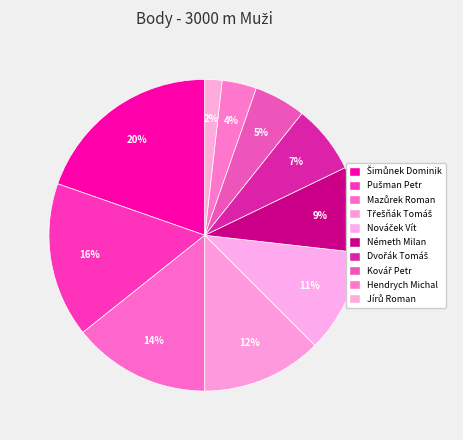

To the nearest percent, what portion does Nováček Vít represent?

11%